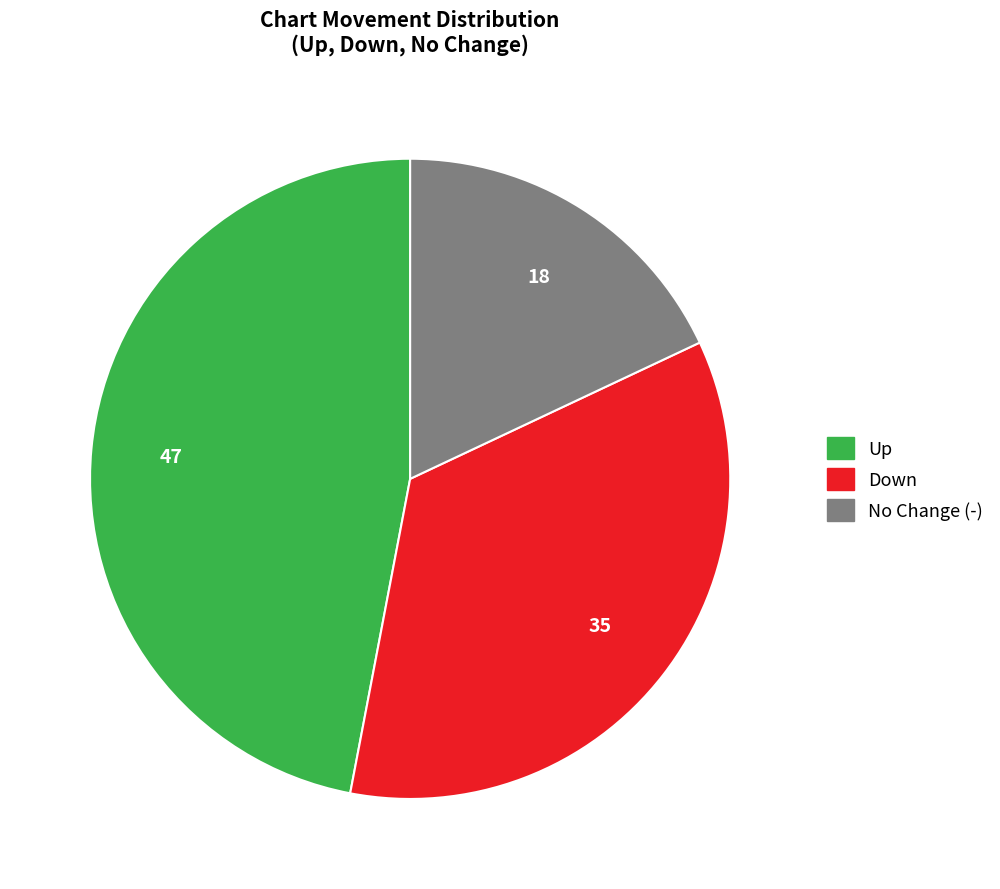

Does any single category account for the majority?

No